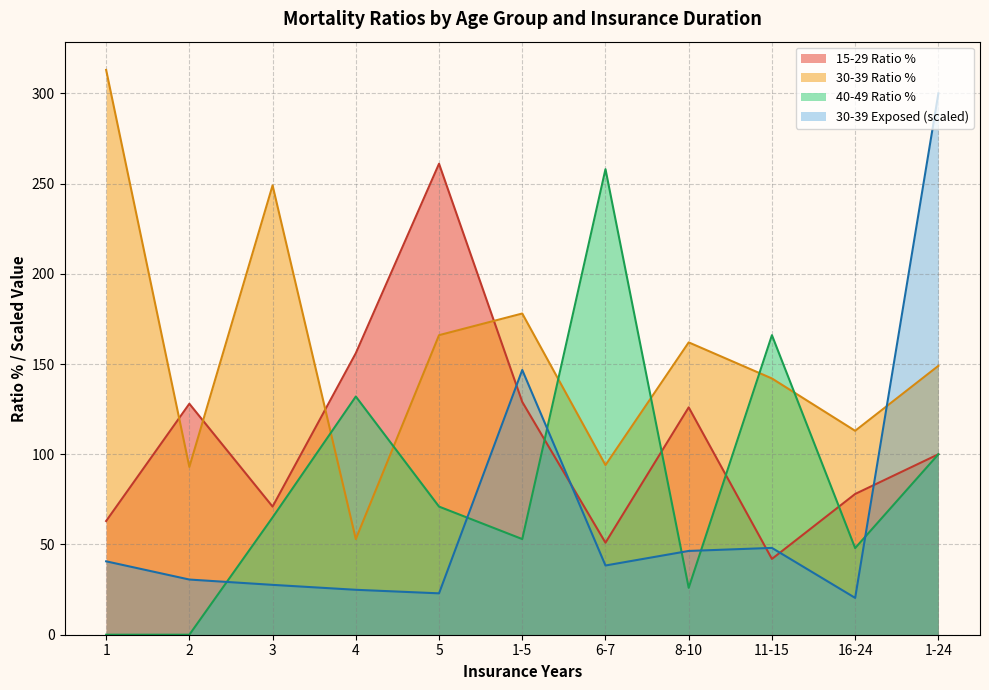

How many lines are shown in the chart?

4